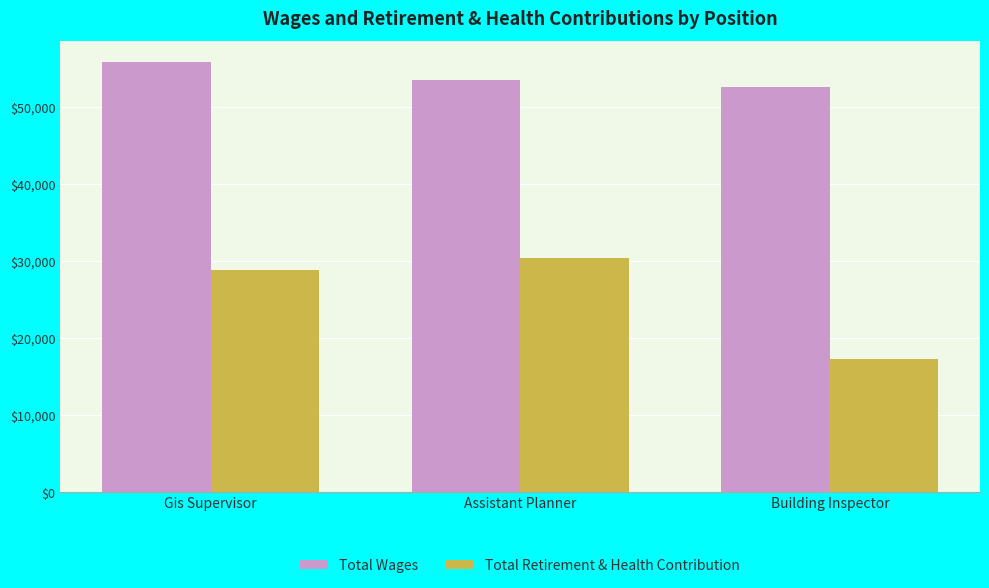

How many groups of bars are there?

3